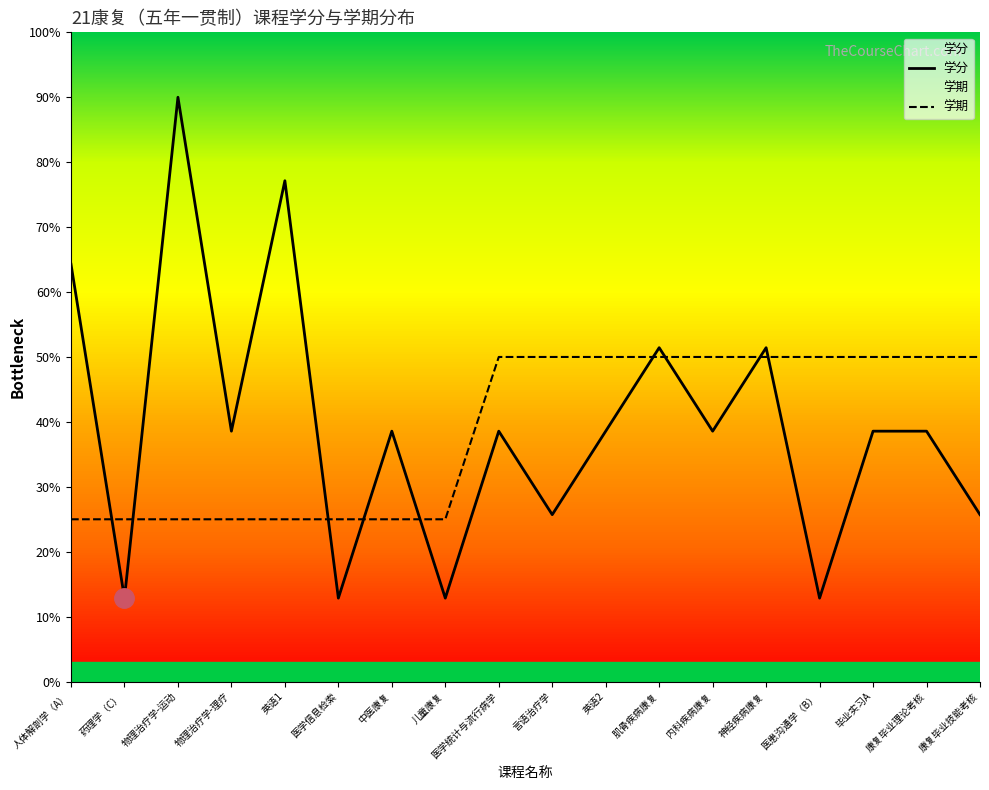

Where do 学期 and 学分 first cross each other?

人体解剖学（A） and 药理学（C）